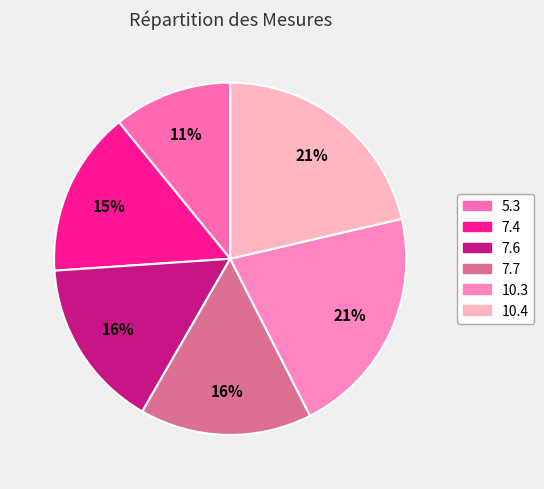

Combined, do 7.6 and 7.7 account for over 50%?

No